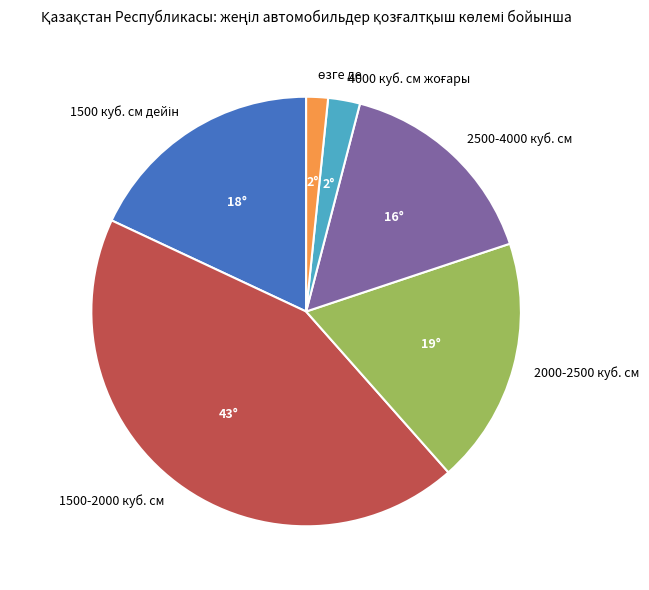

Does any single category account for the majority?

No